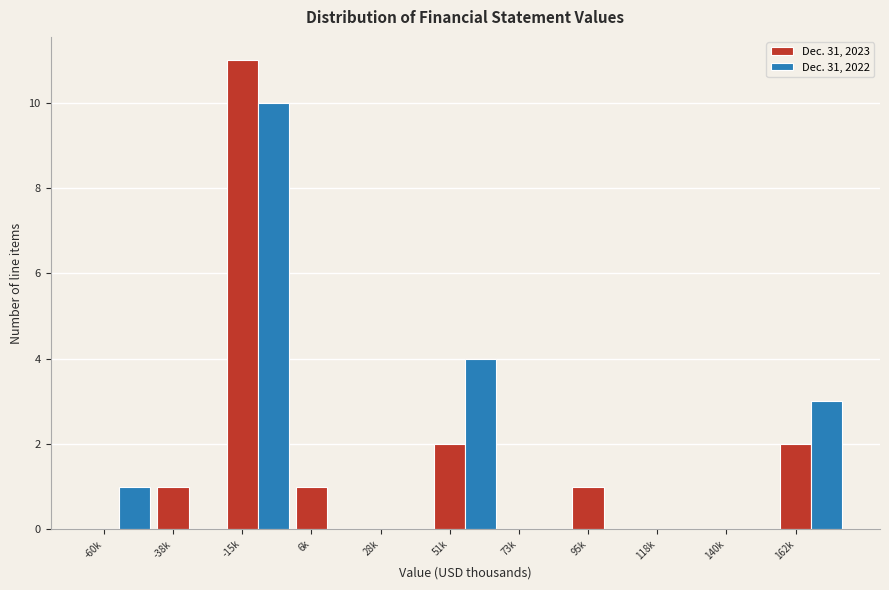

At which category is the sum across all series the highest?

-15k